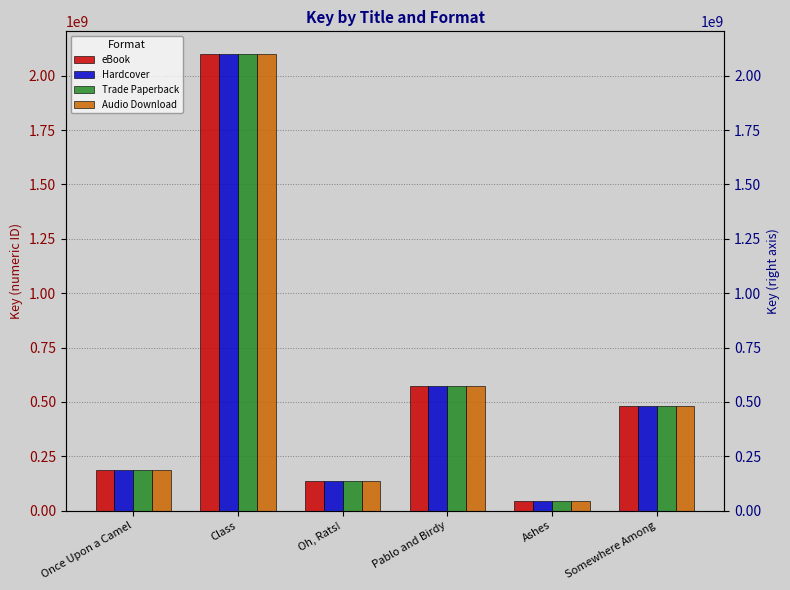

What is the total value across all series at Pablo and Birdy?

2283810620